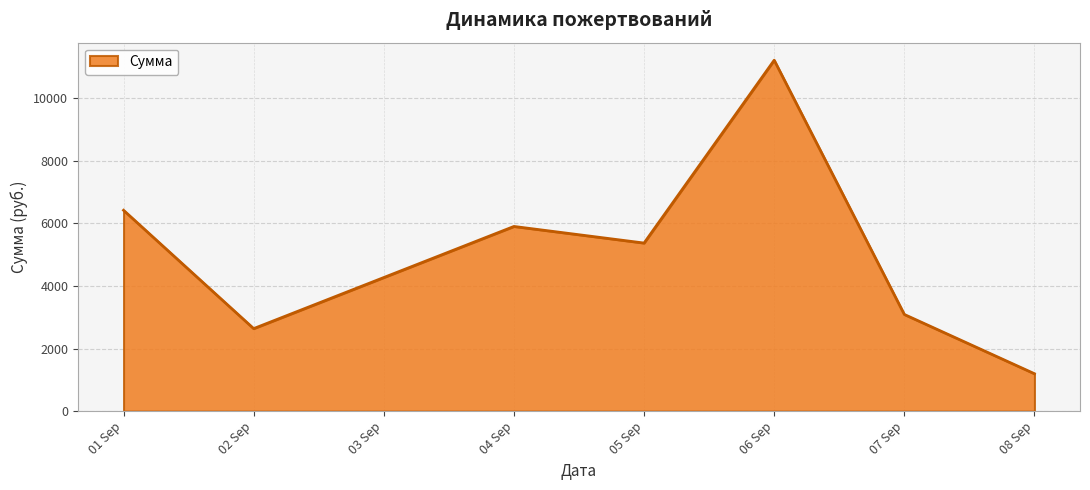

What is the change in value from 04 Sep to 05 Sep?

-530.5